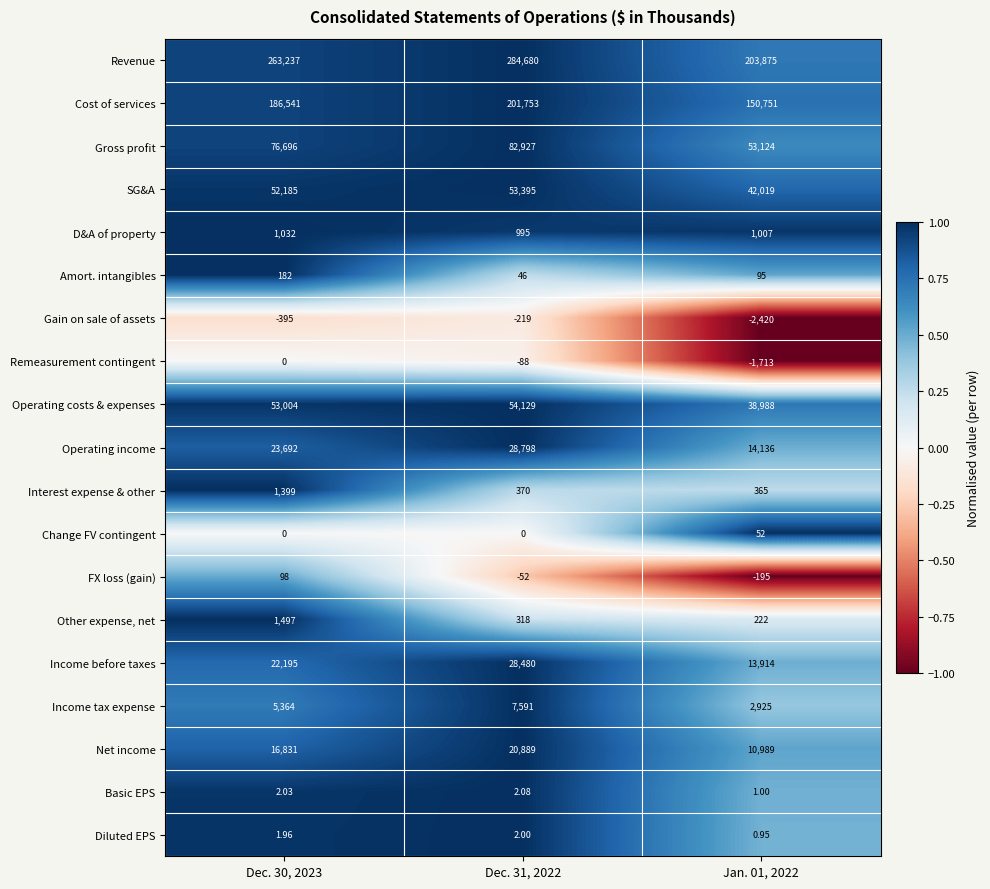

Rank the series by their maximum value, from lowest to highest.

Gain on sale of assets, Remeasurement contingent, Diluted EPS, Basic EPS, Change FV contingent, FX loss (gain), Amort. intangibles, D&A of property, Interest expense & other, Other expense, net, Income tax expense, Net income, Income before taxes, Operating income, SG&A, Operating costs & expenses, Gross profit, Cost of services, Revenue